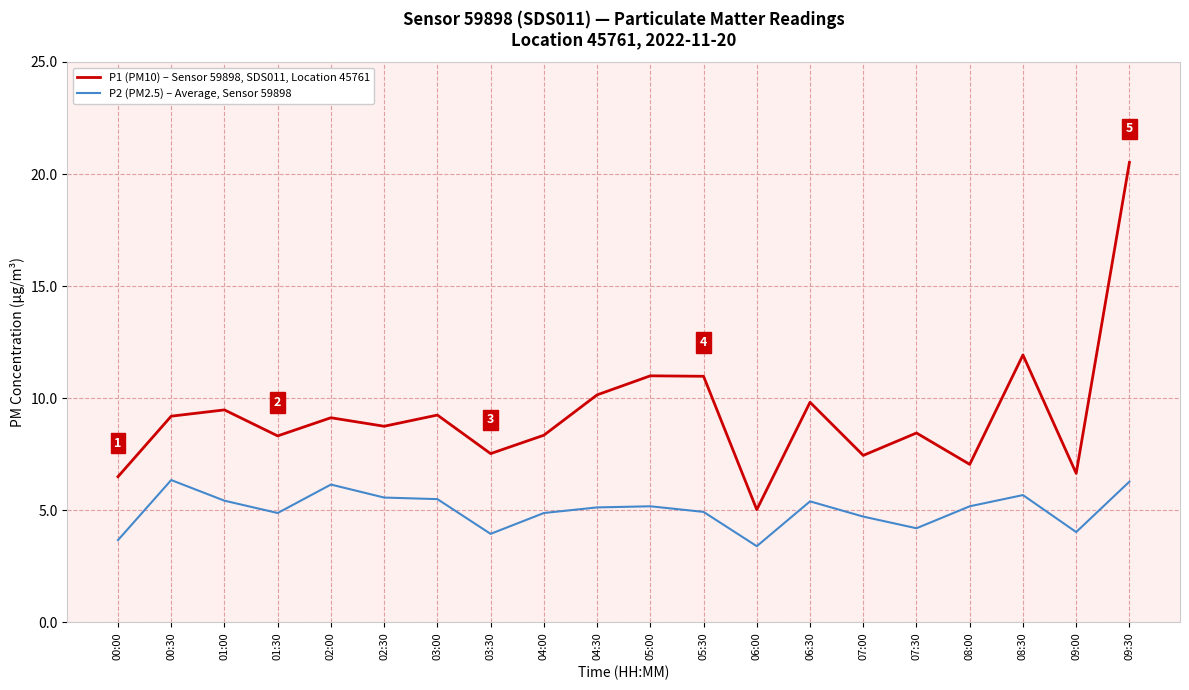

At how many categories does at least one series exceed 3?

20